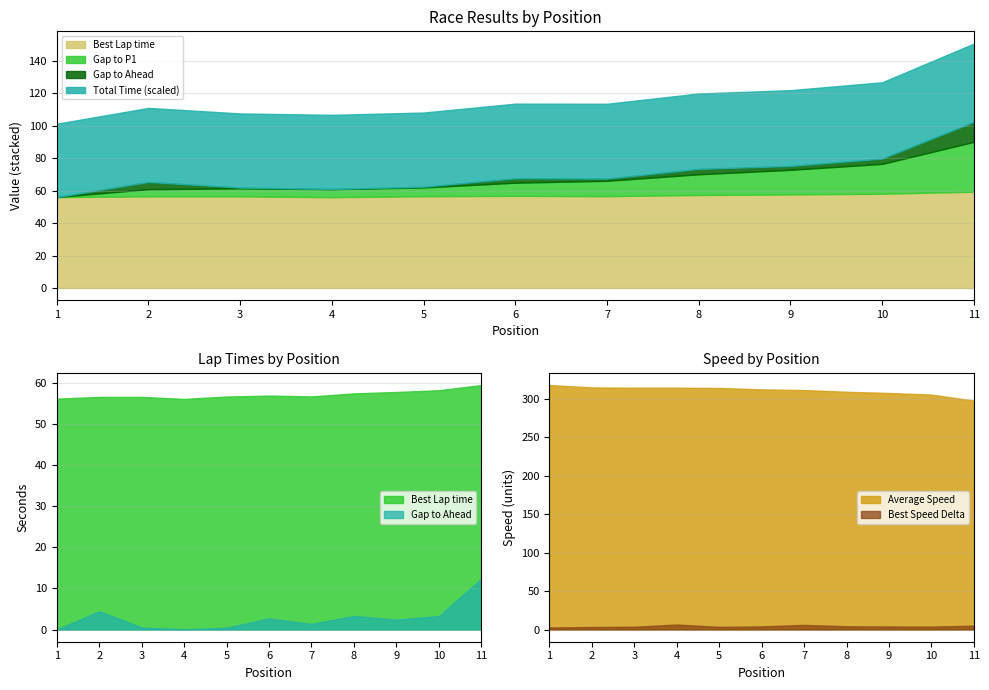

True or false: GapToAhead and Gap to P1 cross at least once.

False